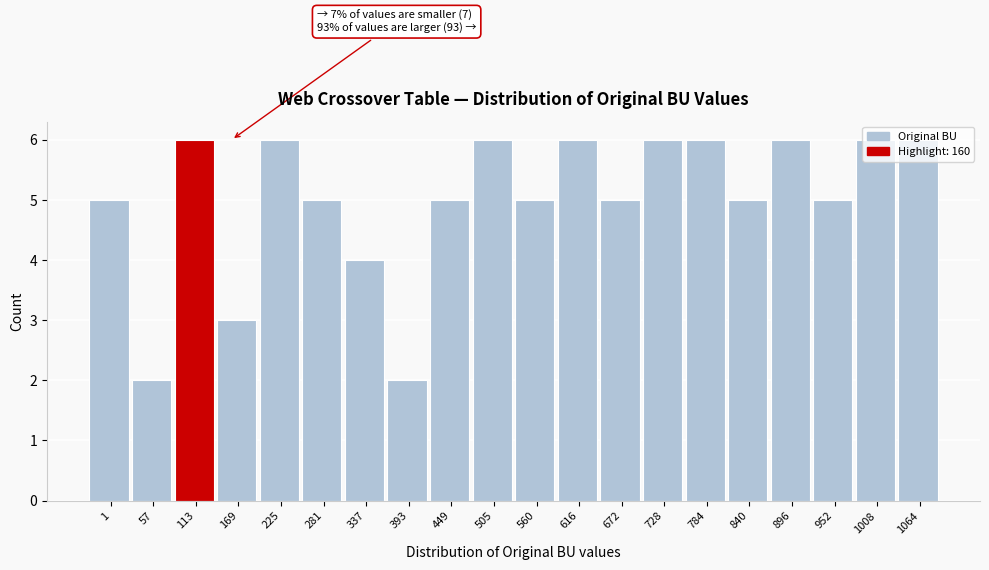

Between 952 and 113, which is larger?

113